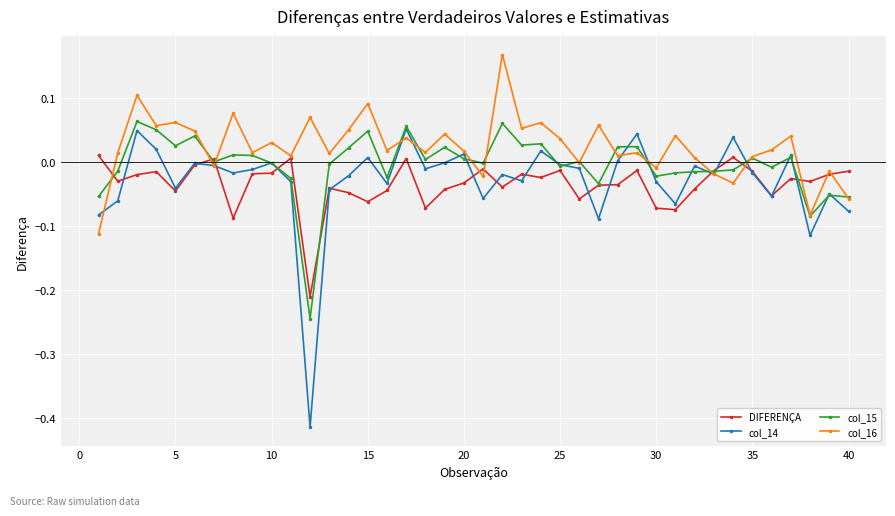

What is the difference between the maximum and second lowest values in the col_16 series?

0.3